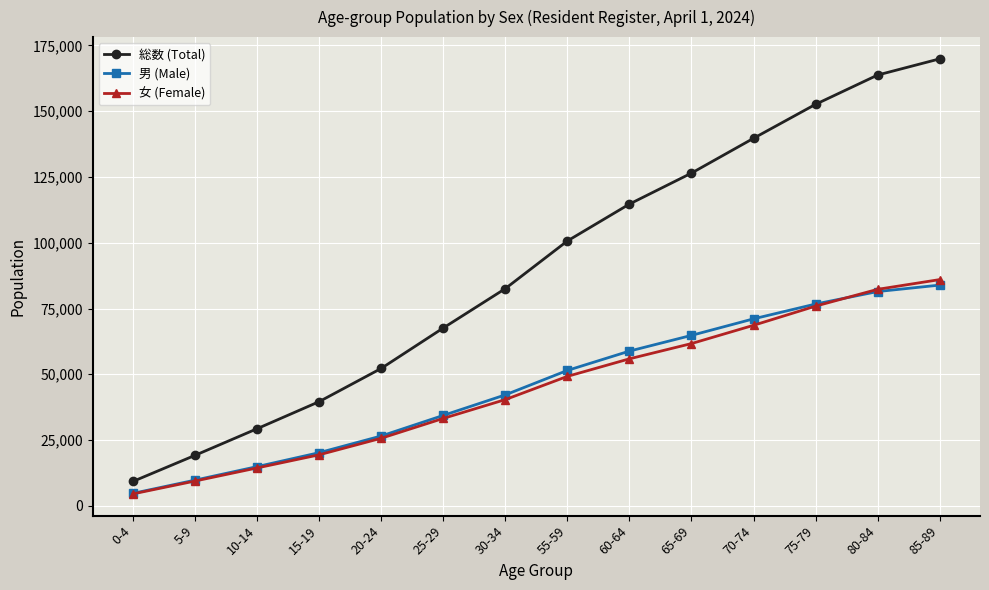

Reading left to right, what are all the values shown in this chart?

総数 (Total): 0-4=9286	5-9=19197	10-14=29315	15-19=39602	20-24=52229	25-29=67594	30-34=82559	55-59=100671	60-64=114692	65-69=126462	70-74=139689	75-79=152607	80-84=163737	85-89=169889
男 (Male): 0-4=4743	5-9=9769	10-14=14909	15-19=20205	20-24=26543	25-29=34368	30-34=42178	55-59=51466	60-64=58814	65-69=64787	70-74=71072	75-79=76702	80-84=81447	85-89=83900
女 (Female): 0-4=4543	5-9=9428	10-14=14406	15-19=19397	20-24=25686	25-29=33226	30-34=40381	55-59=49205	60-64=55878	65-69=61675	70-74=68617	75-79=75905	80-84=82290	85-89=85989